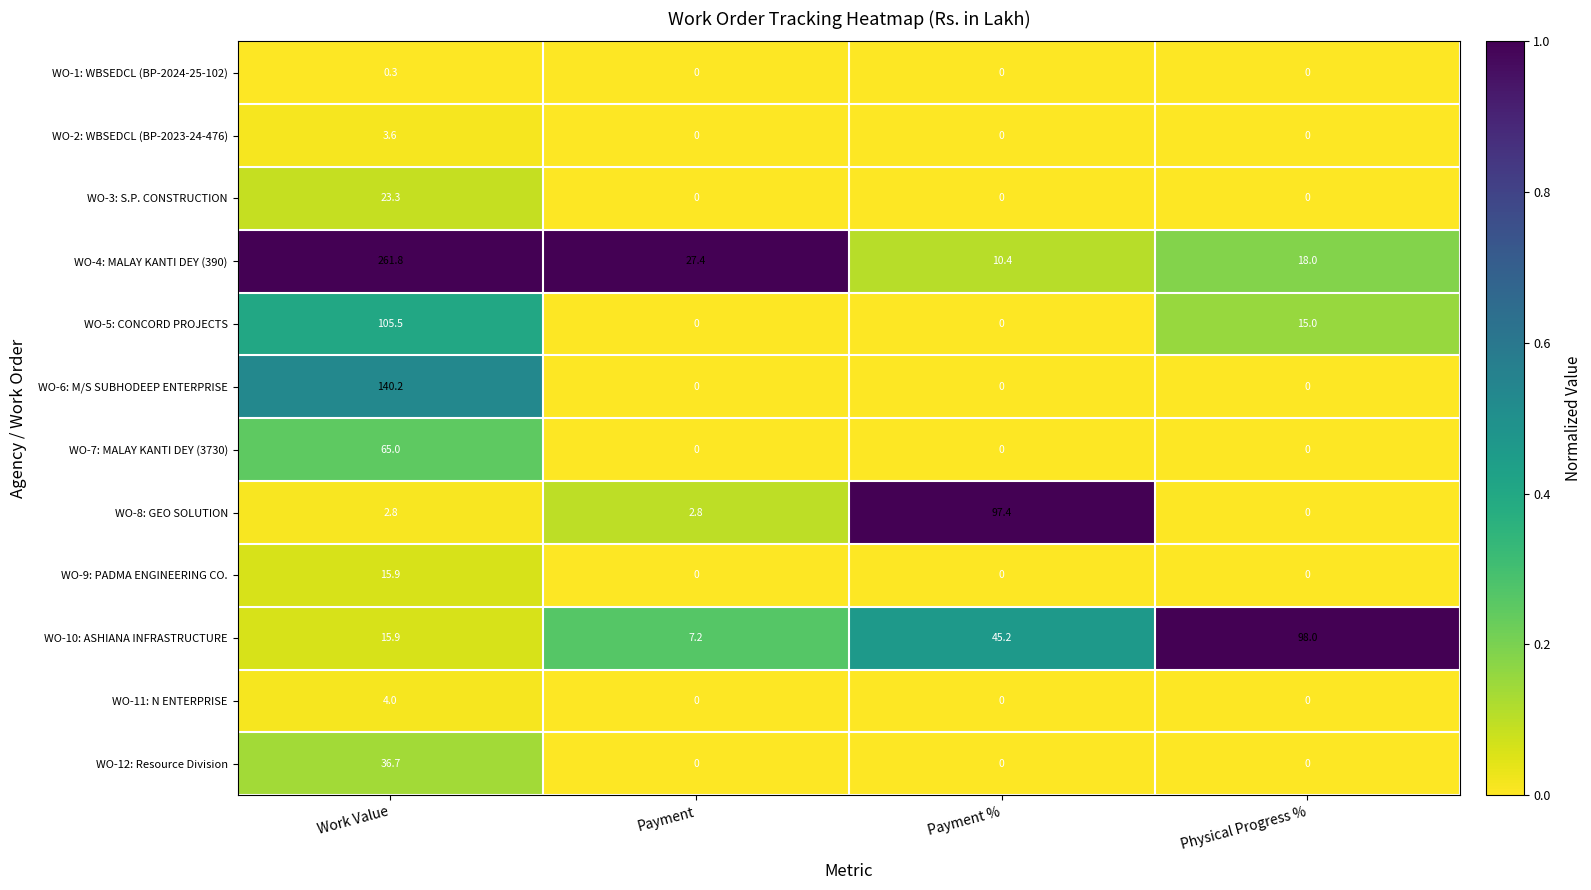

At how many categories does at least one series exceed 0?

4